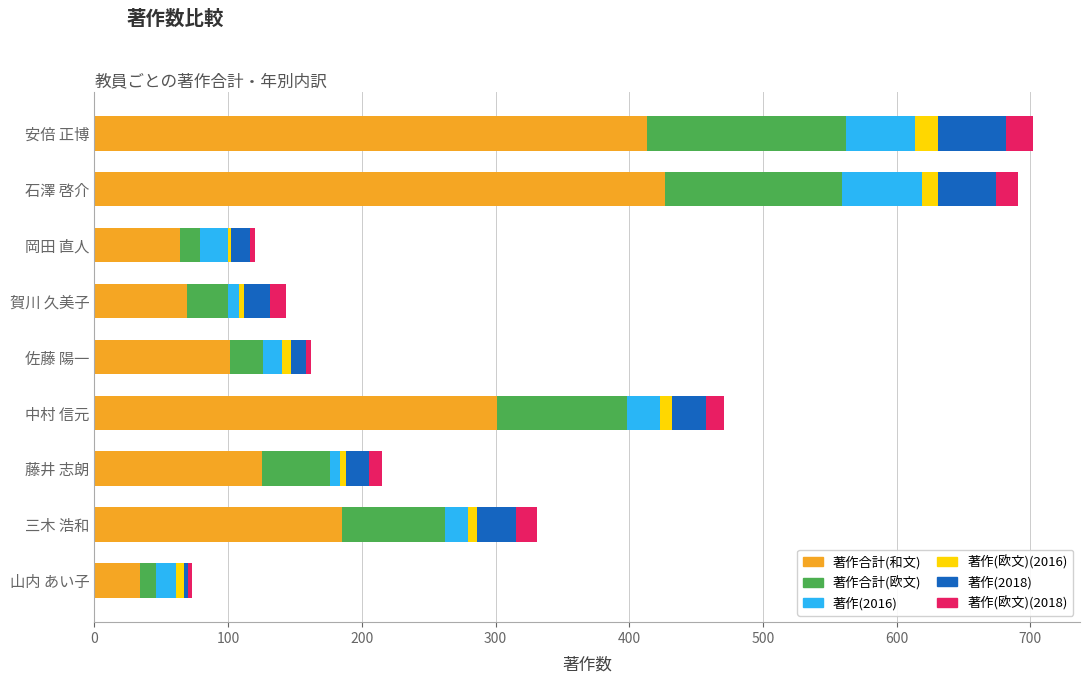

List the series in order of their peak value, lowest first.

著作(欧文)(2016), 著作(欧文)(2018), 著作(2018), 著作(2016), 著作合計(欧文), 著作合計(和文)